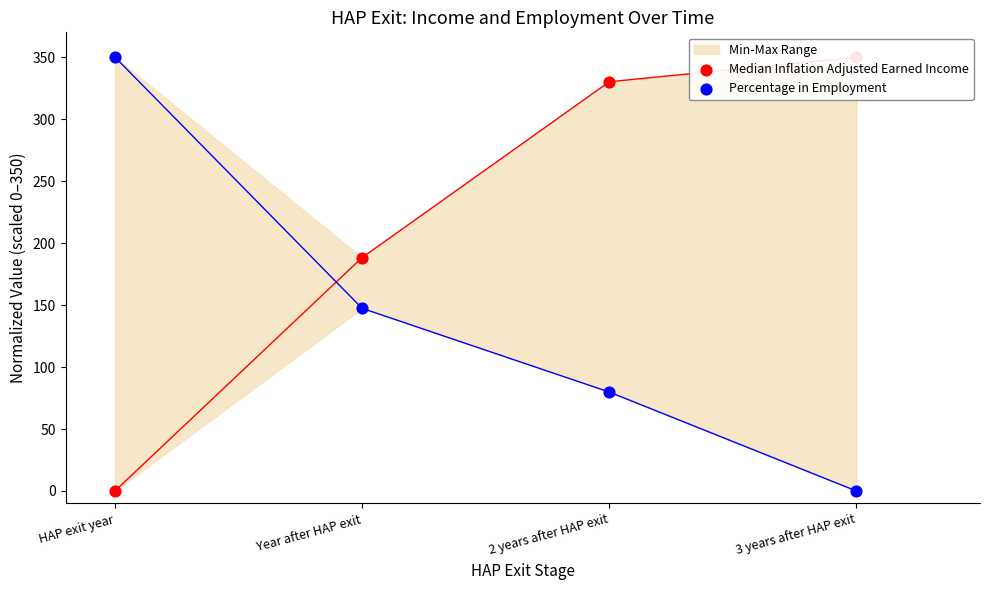

Which series has the widest spread of Y values?

Median Inflation Adjusted Earned Income